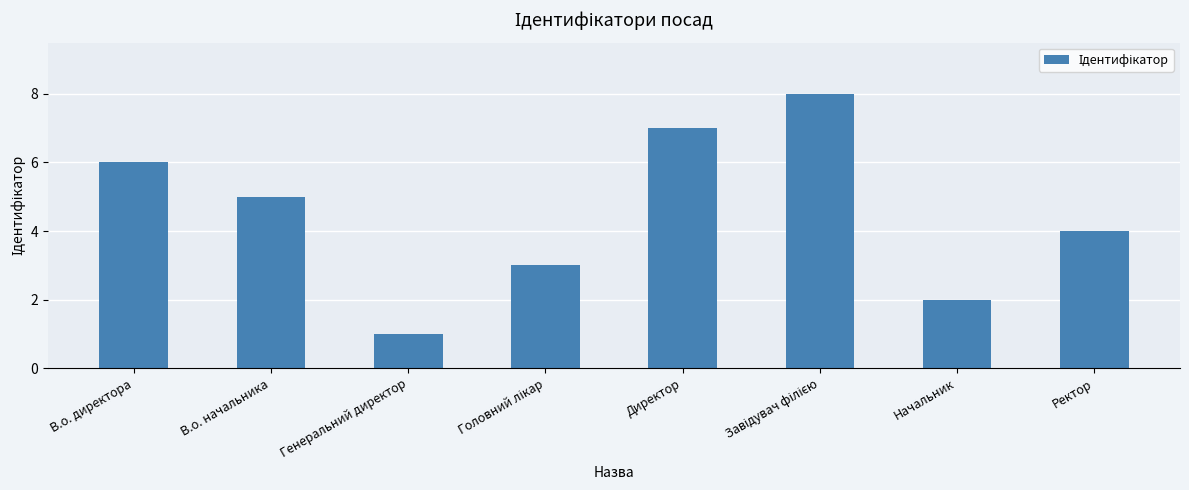

The chart shows a value of 1 at Генеральний директор. True or false?

True